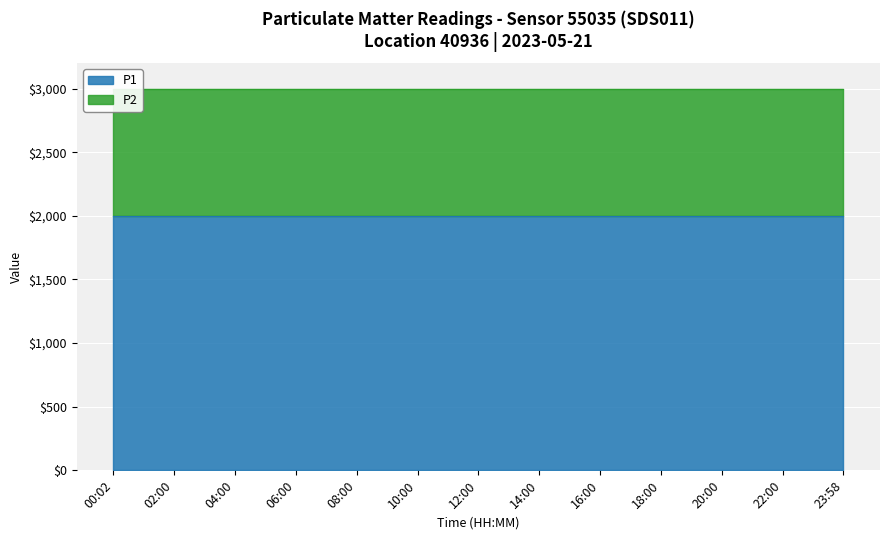

True or false: P2 has more than 0 points higher than both neighbors.

False